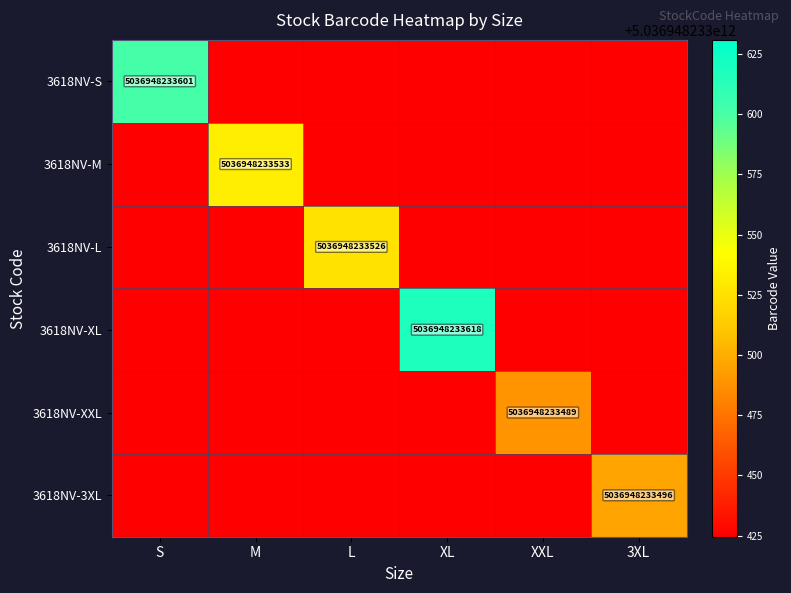

What is the total value across all series at 3XL?

29894846449634.9